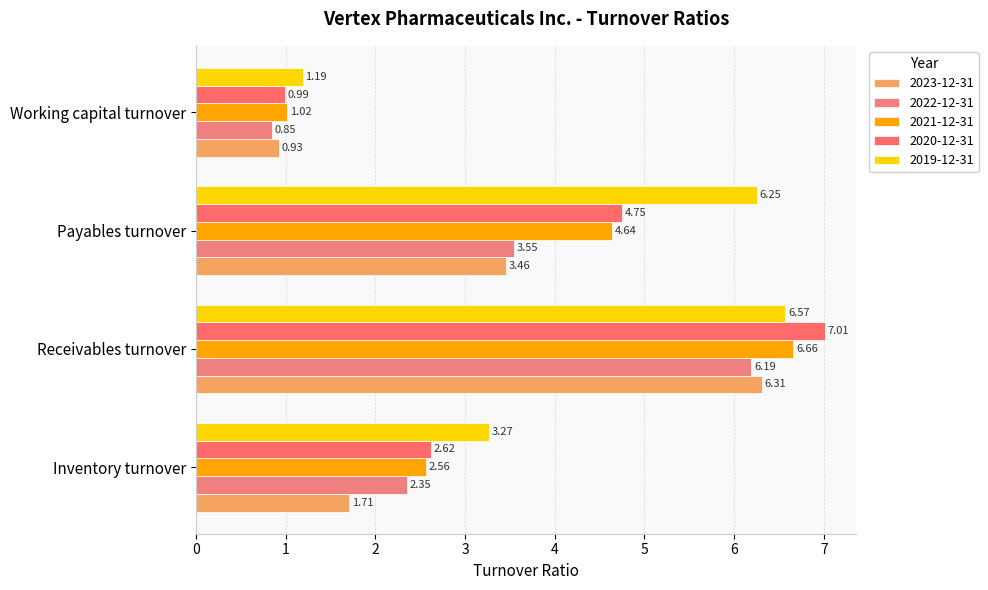

Count the number of data series in this chart.

5